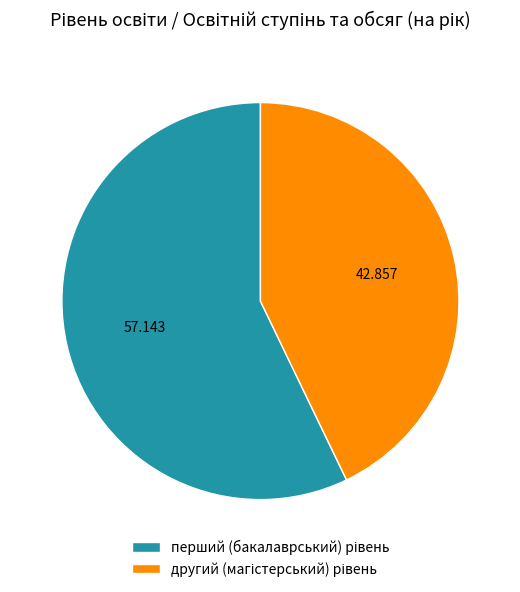

Is there any slice that represents more than half of the pie?

Yes